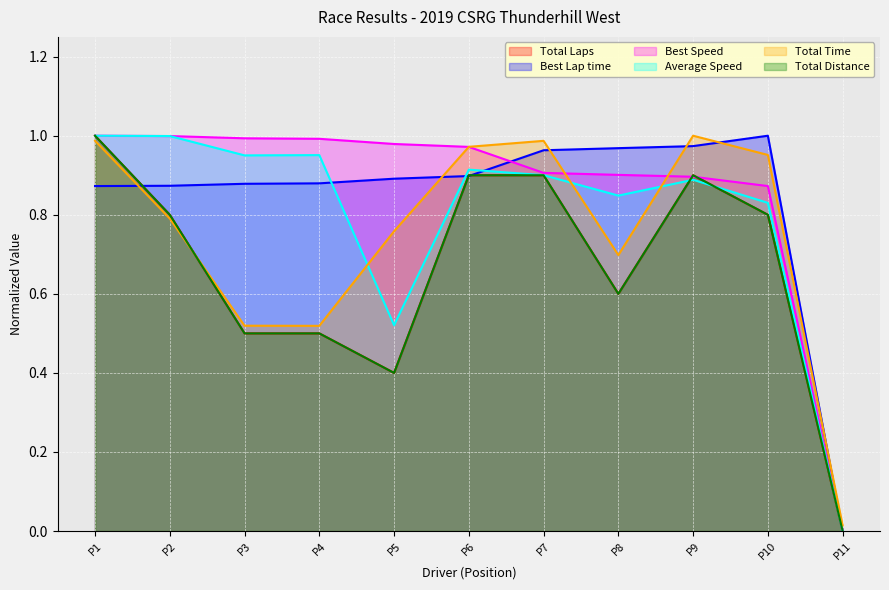

What is the difference between the maximum and second lowest values in the Total Distance series?

0.6